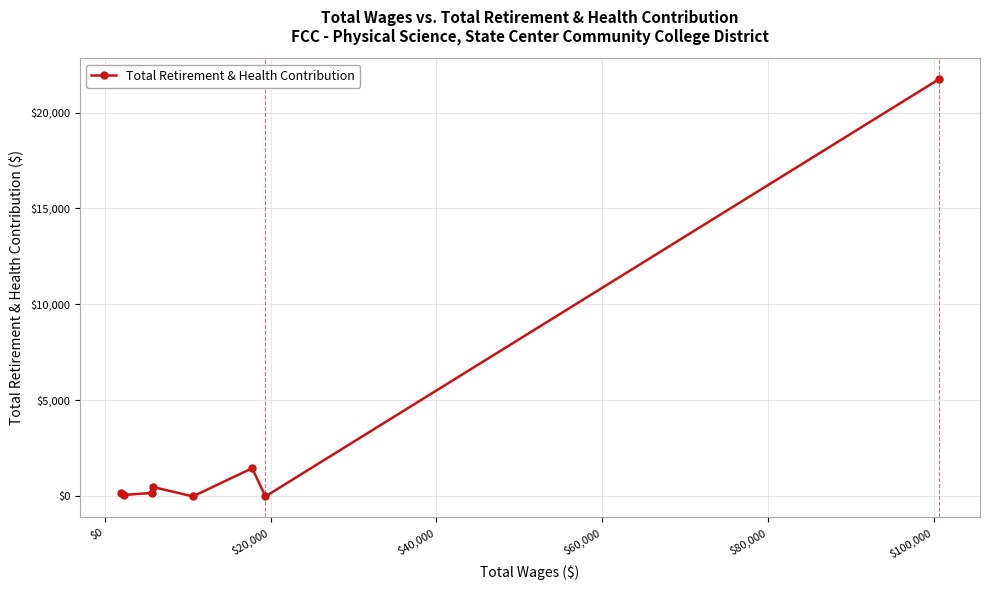

What is the maximum value shown in the chart?

21739